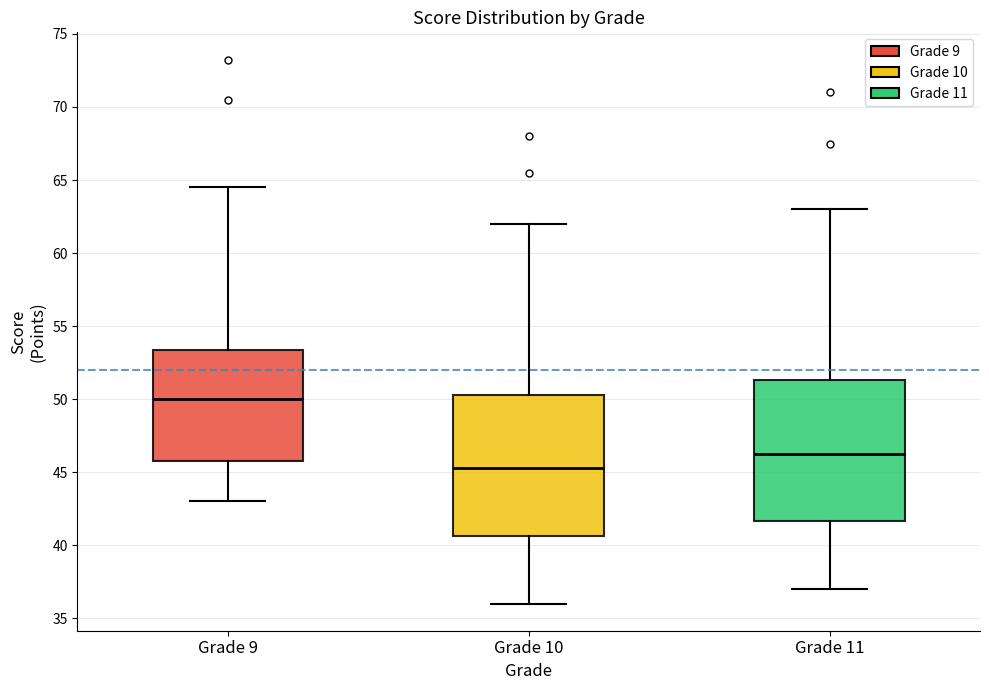

Reading left to right, read every box against the y-axis: the position of its median line, the range the box covers, and the ends of its whiskers. The values are not printed on the chart, so give them approximately, as read against the axis.

Grade 9: median 50.0, box 46.0 to 53.5, whiskers 43.0 to 64.5
Grade 10: median 45.5, box 40.5 to 50.5, whiskers 36.0 to 62.0
Grade 11: median 46.5, box 41.5 to 51.5, whiskers 37.0 to 63.0